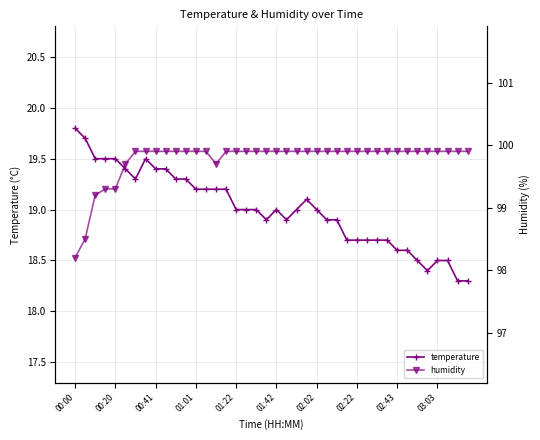

Rank the series by their maximum value, from highest to lowest.

humidity, temperature